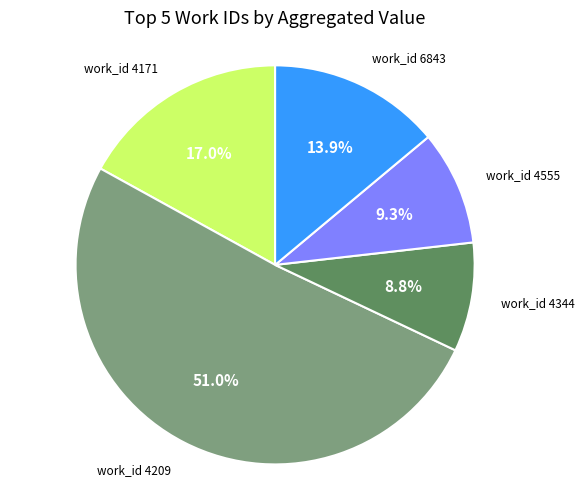

Count the number of slices in the pie.

5